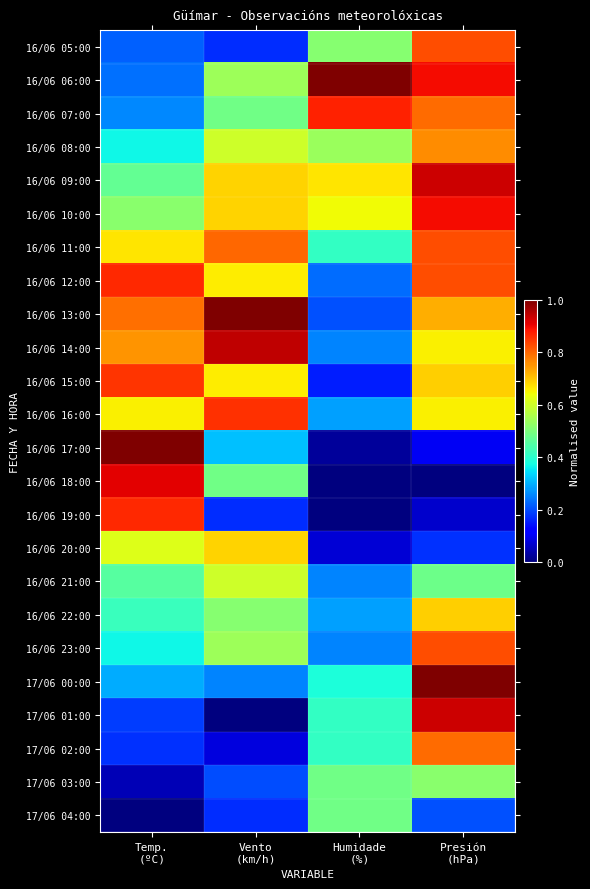

At how many categories does at least one series exceed 0?

4